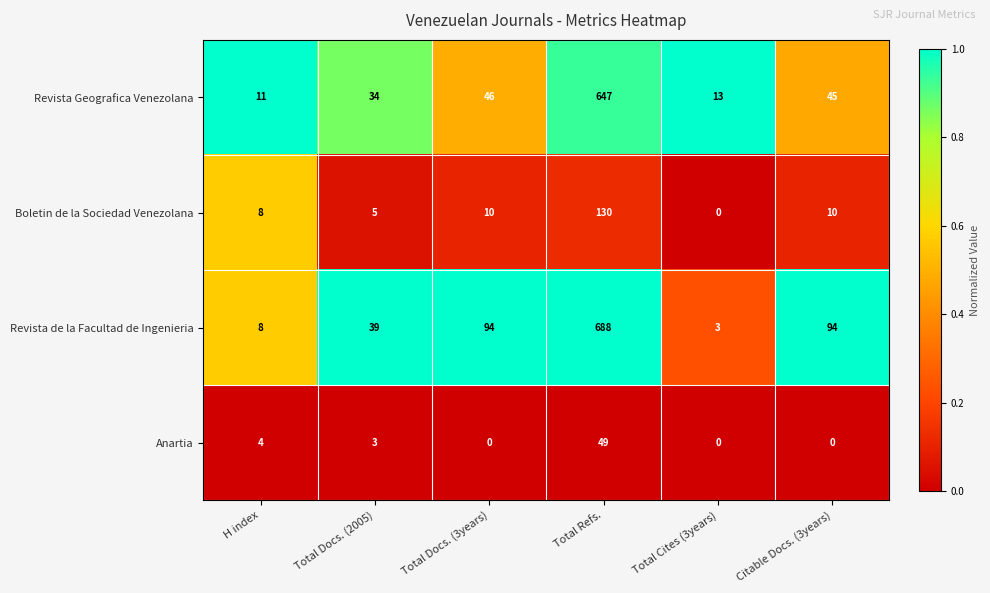

The Anartia series shows 5 at H index. True or false?

False